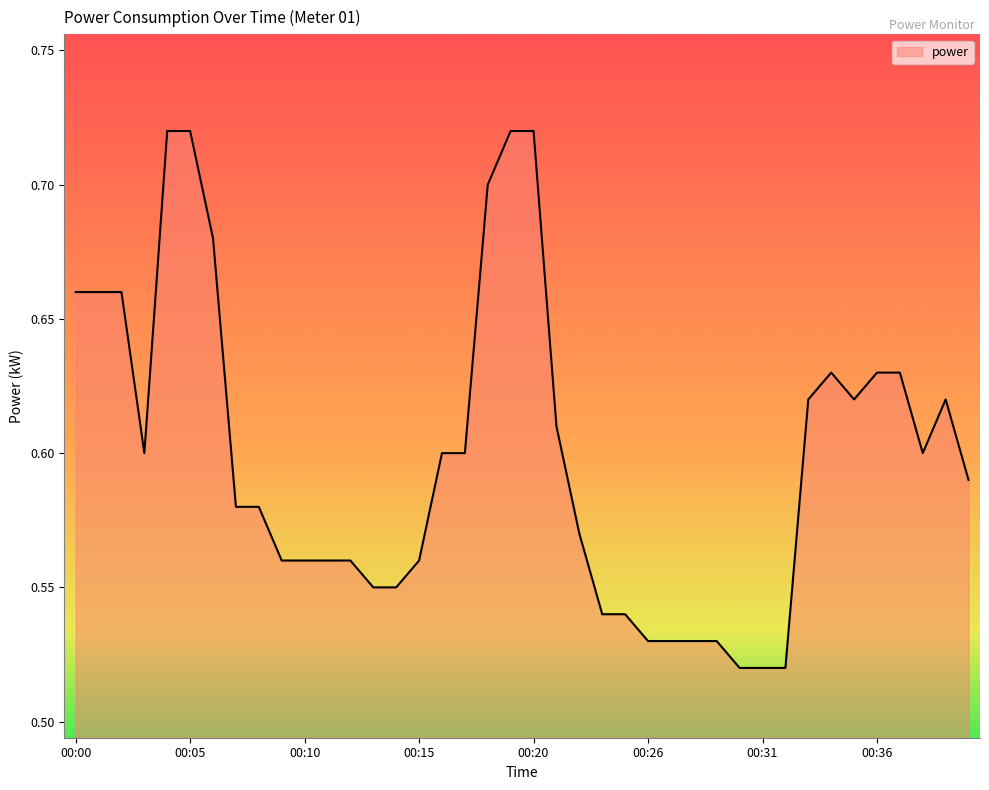

How many lines are shown in the chart?

1